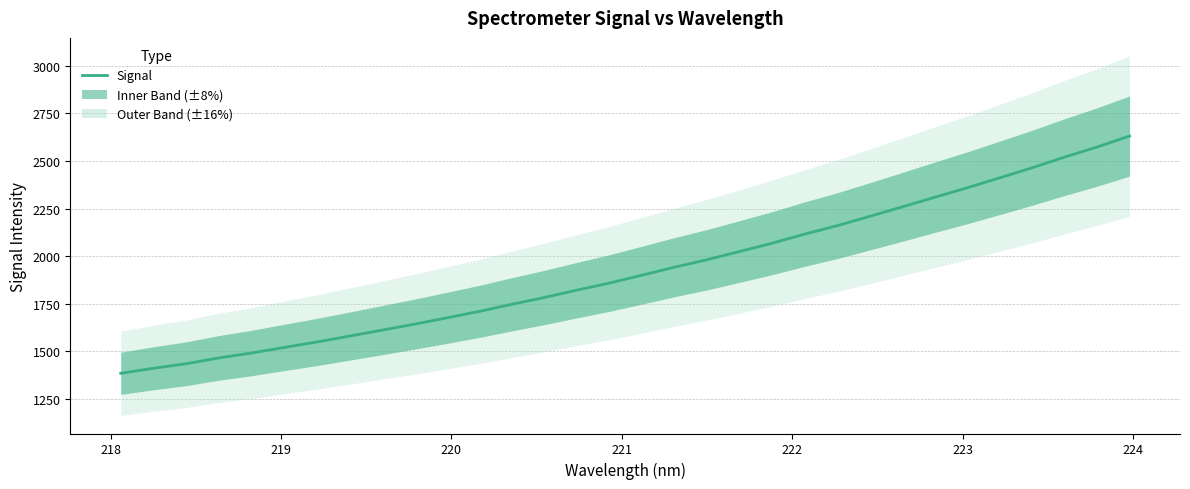

What is the difference between the maximum and minimum values?

1246.1